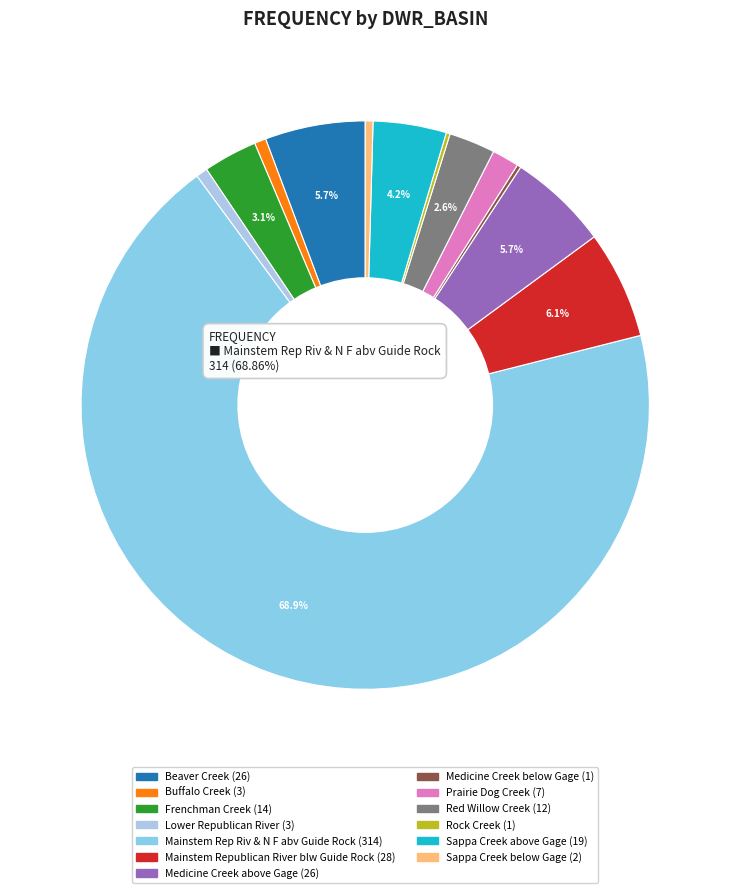

True or false: Medicine Creek above Gage accounts for 11% of the total.

False